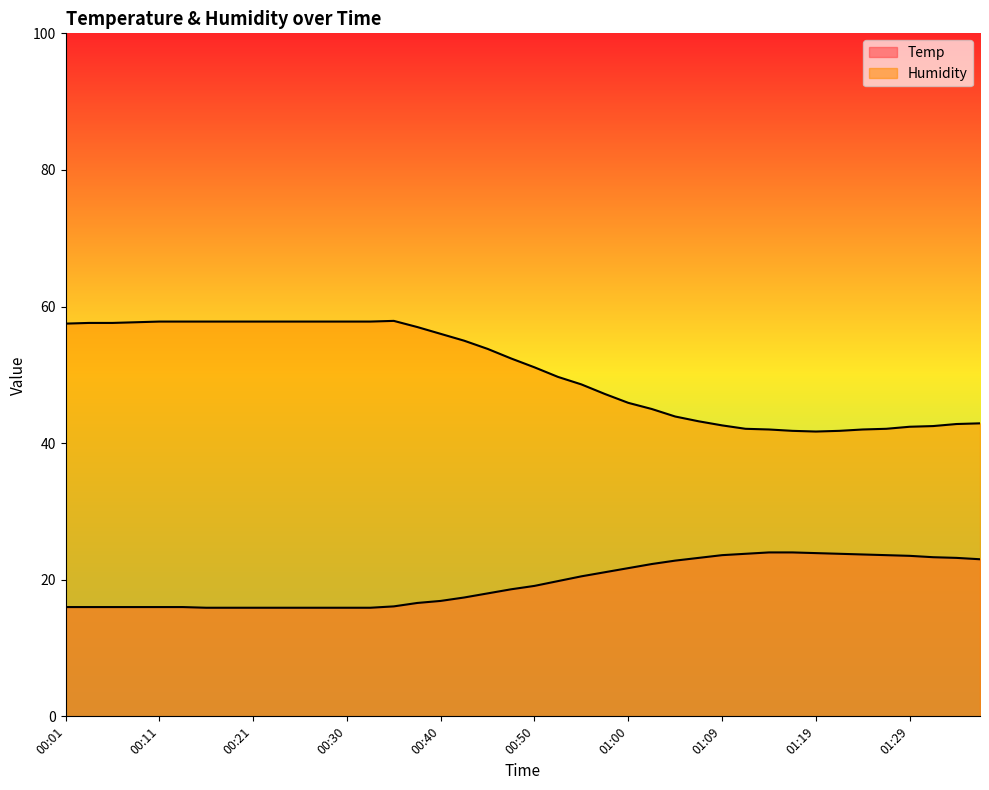

The Temp series shows 6.4 at 01:31. True or false?

False